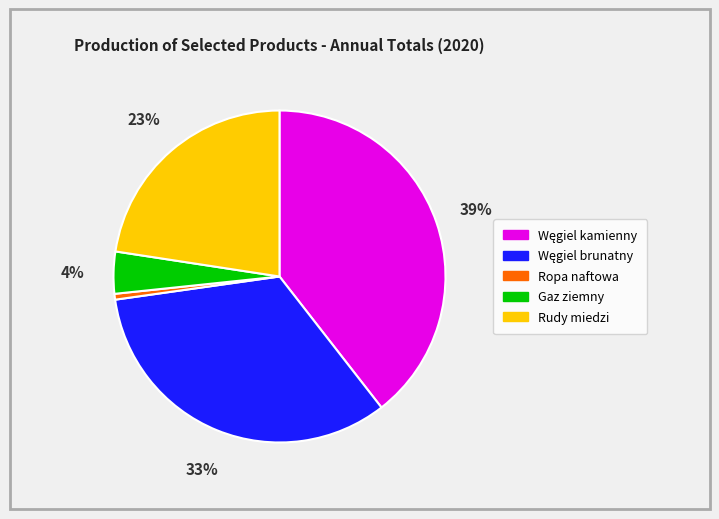

Count the number of slices in the pie.

5